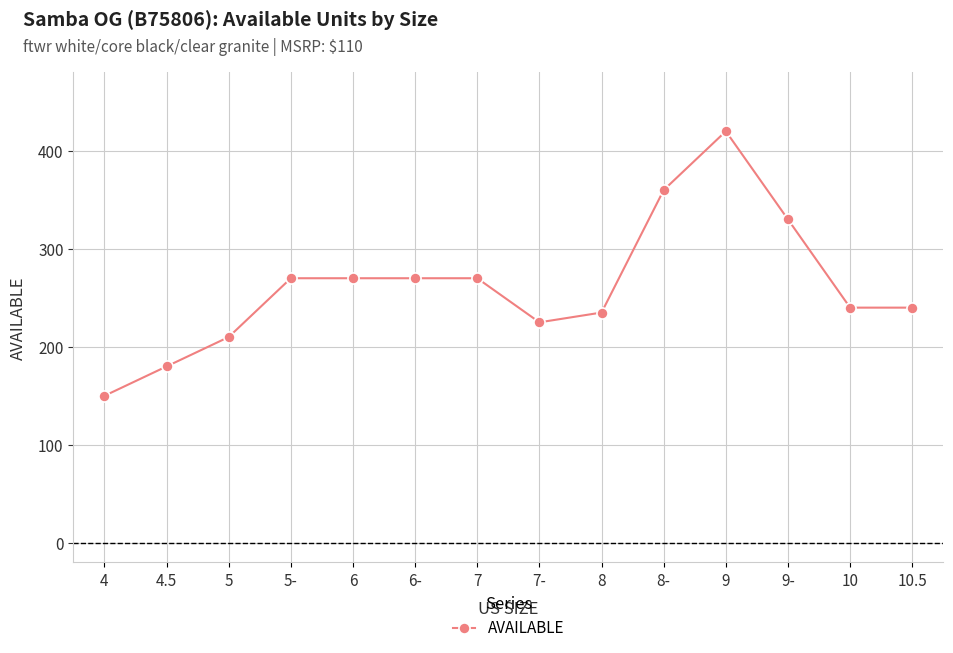

What is the maximum value shown in the chart?

420